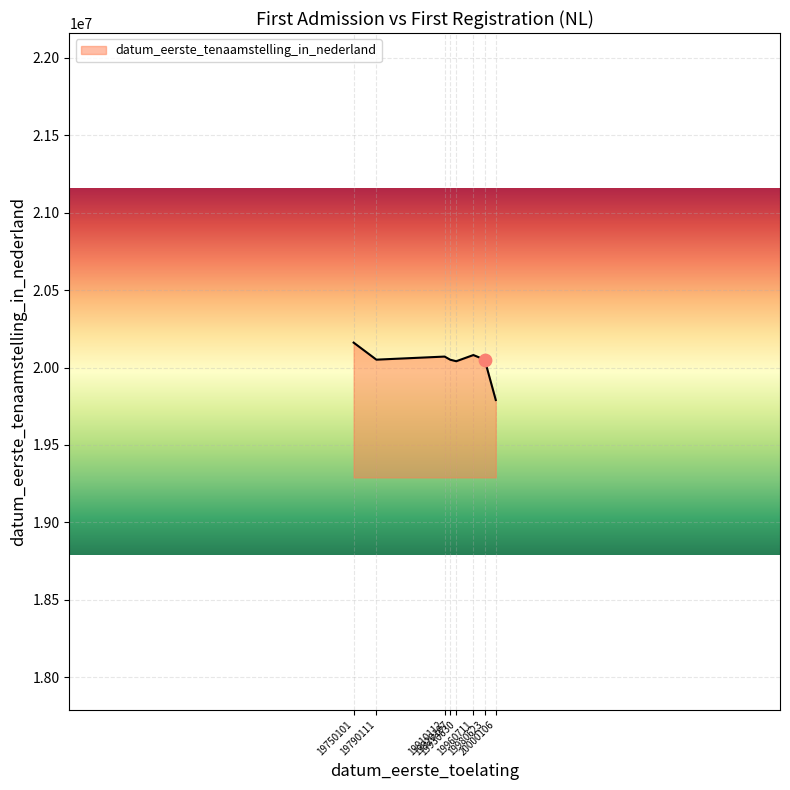

What is the change in value from 19790111 to 20000106?

-260690